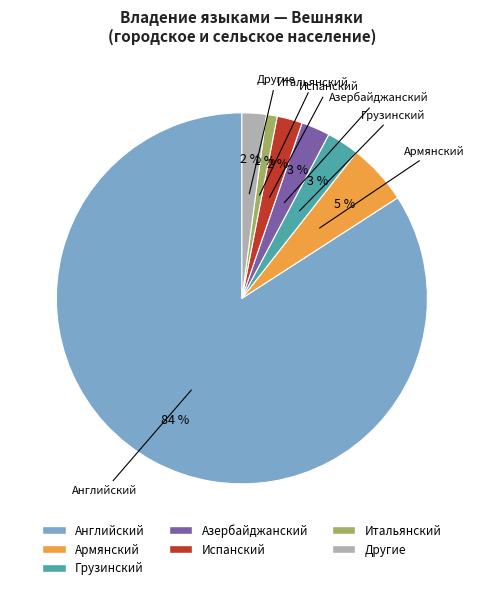

Is there any slice that represents more than half of the pie?

Yes